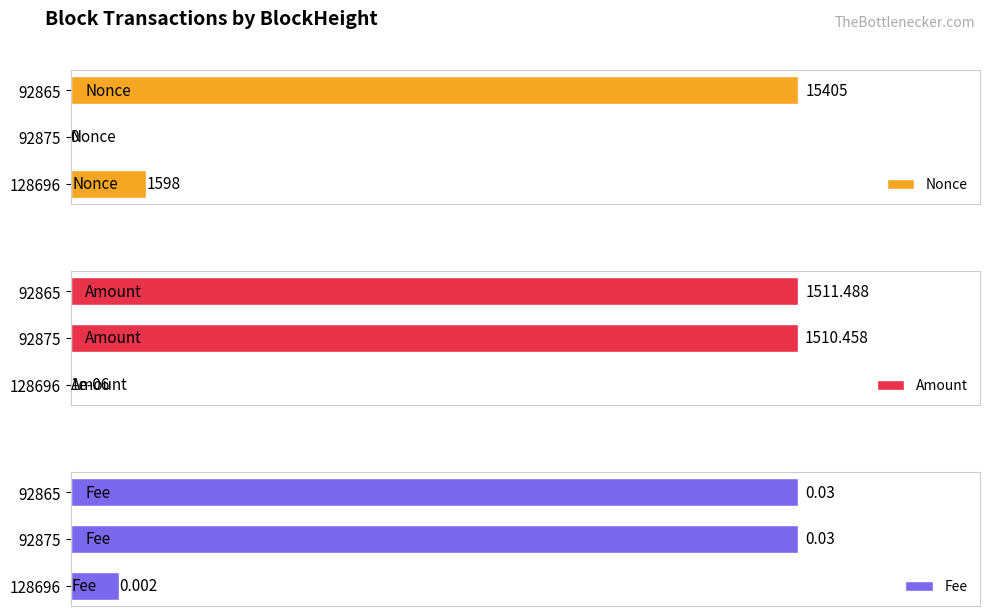

Does the chart contain stacked bars?

No